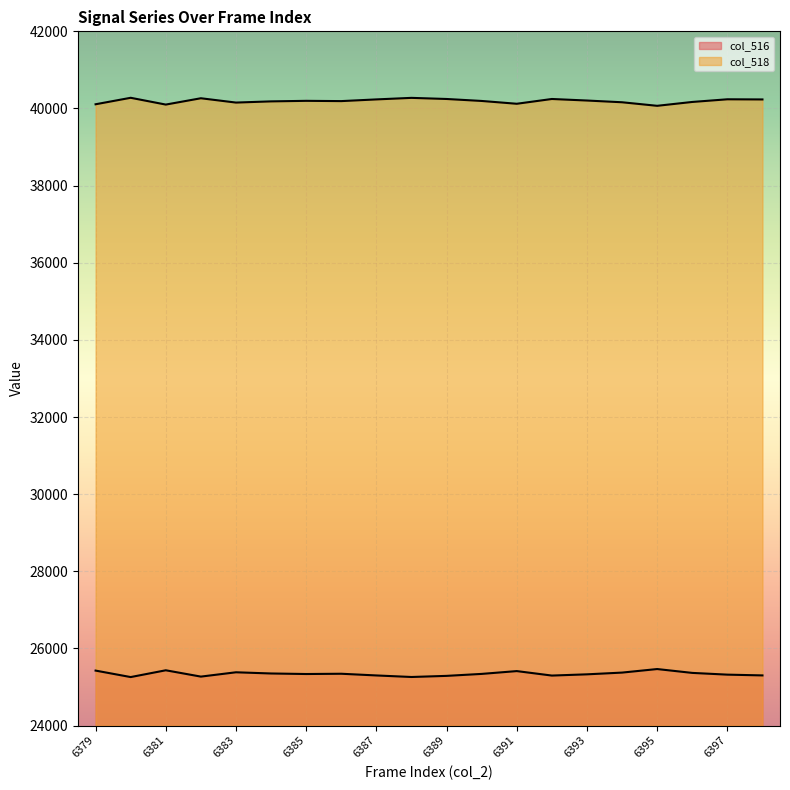

True or false: col_518 and col_516 intersect in this chart.

False